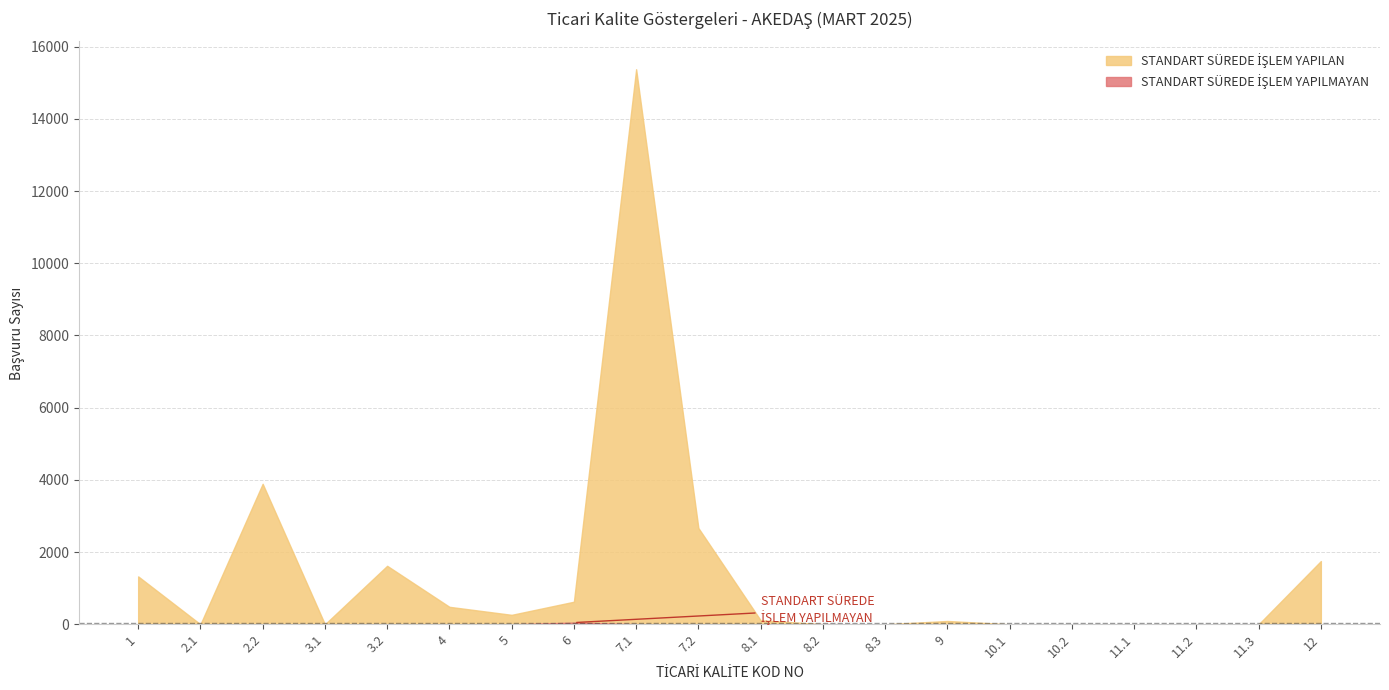

True or false: STANDART SÜREDE İŞLEM YAPILAN has a value of 3891 at 2.2.

True